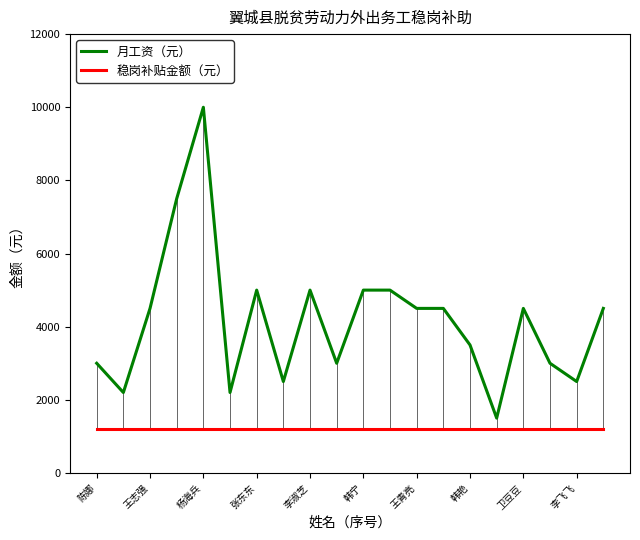

At how many categories does at least one series exceed 6702?

2